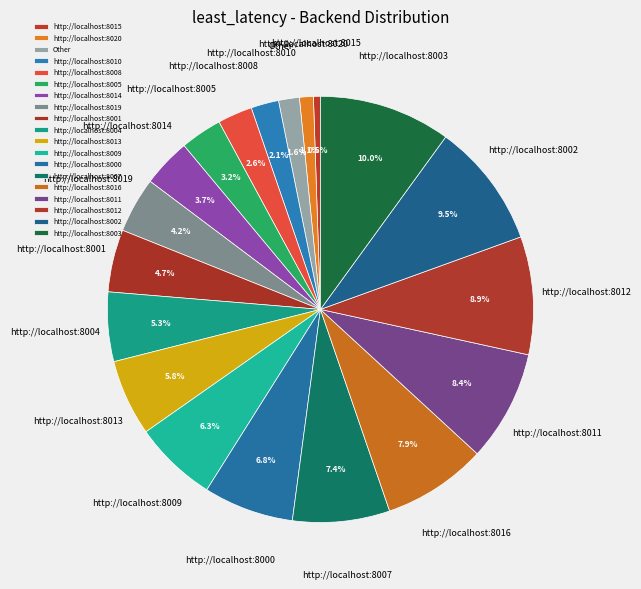

Which category has the smallest portion of the pie?

http://localhost:8015